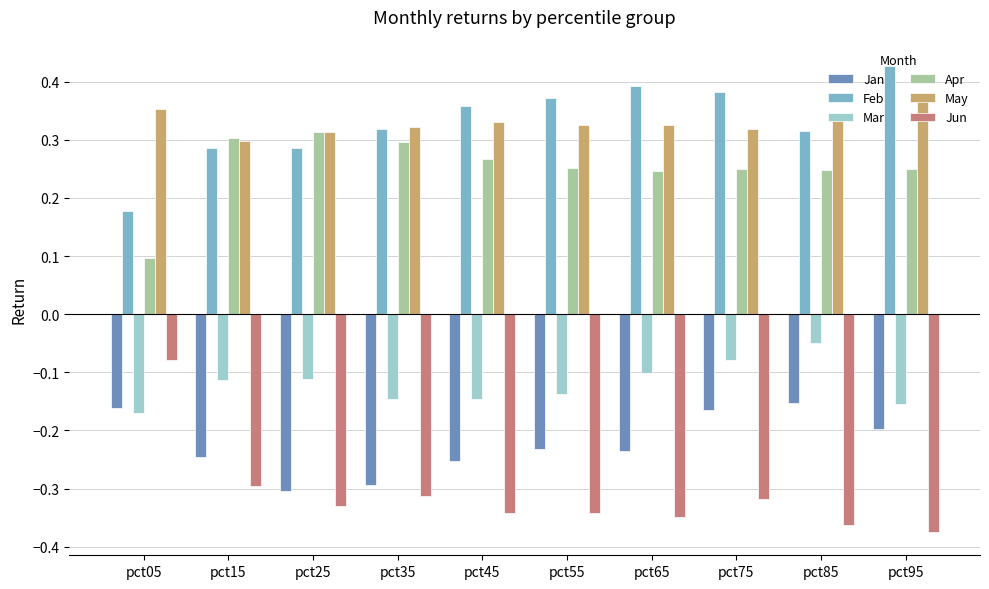

At how many categories does at least one series exceed 0?

10